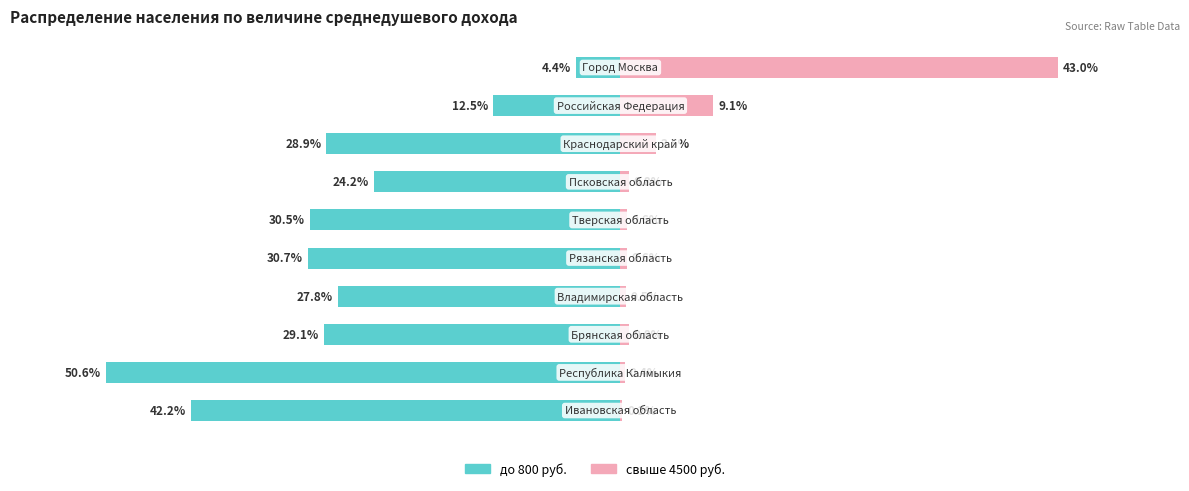

What are all the series names shown in the legend?

до 800 руб., свыше 4500 руб.